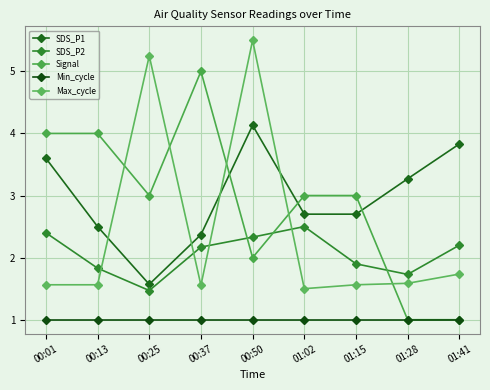

True or false: Max_cycle and Signal intersect in this chart.

True